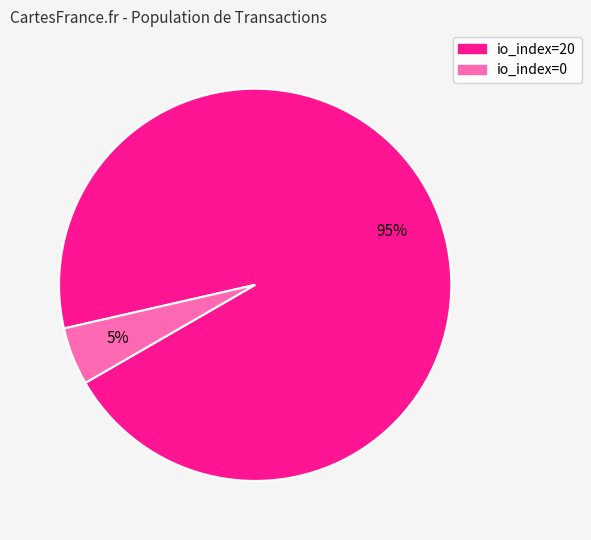

Which category has the biggest portion of the pie?

io_index=20